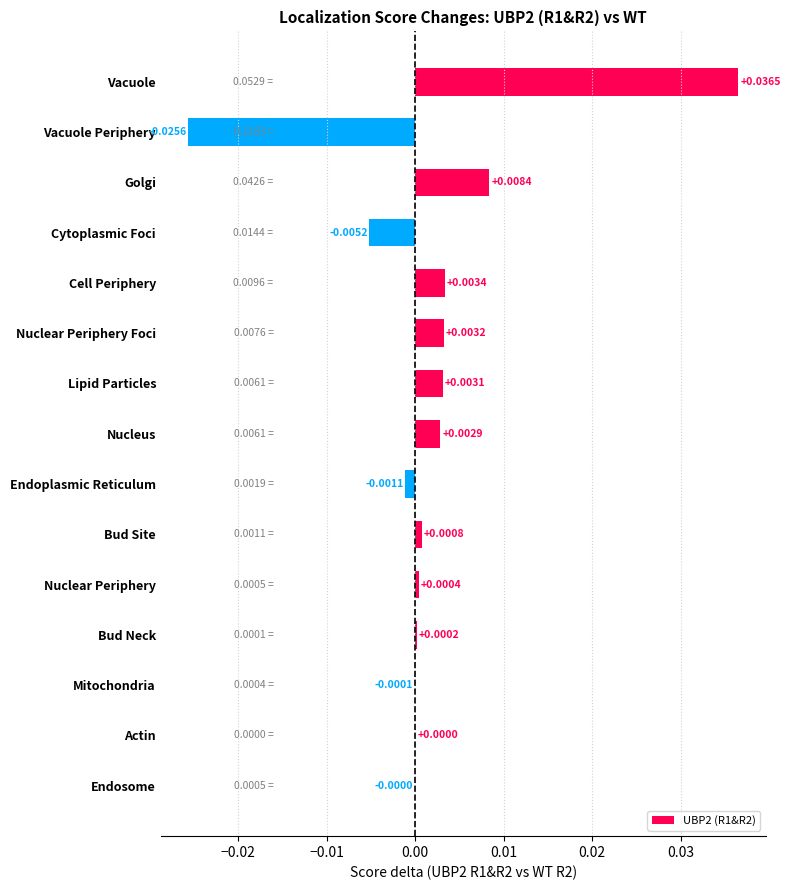

Which category has the highest value across all series?

Vacuole